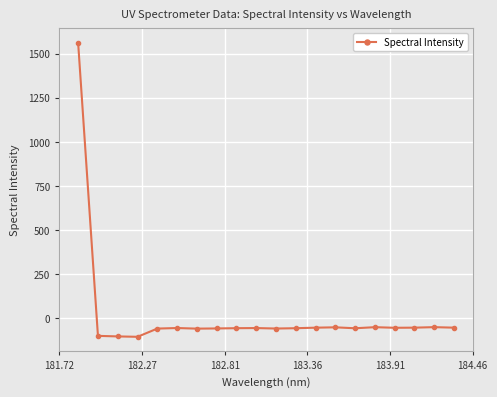

What is the difference between the maximum and minimum values?

1665.4